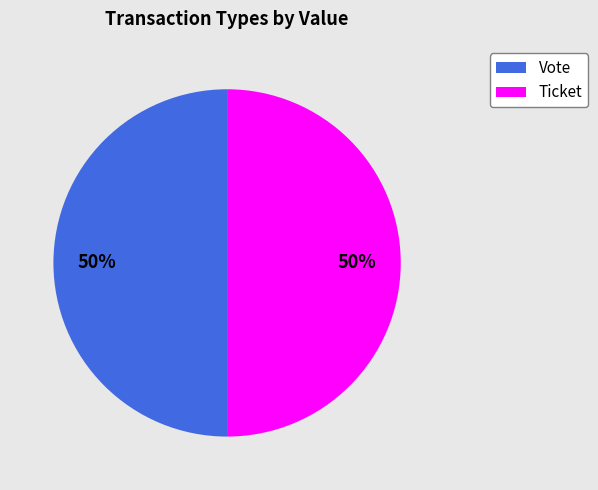

To the nearest percent, what percentage of the pie is Ticket?

50%